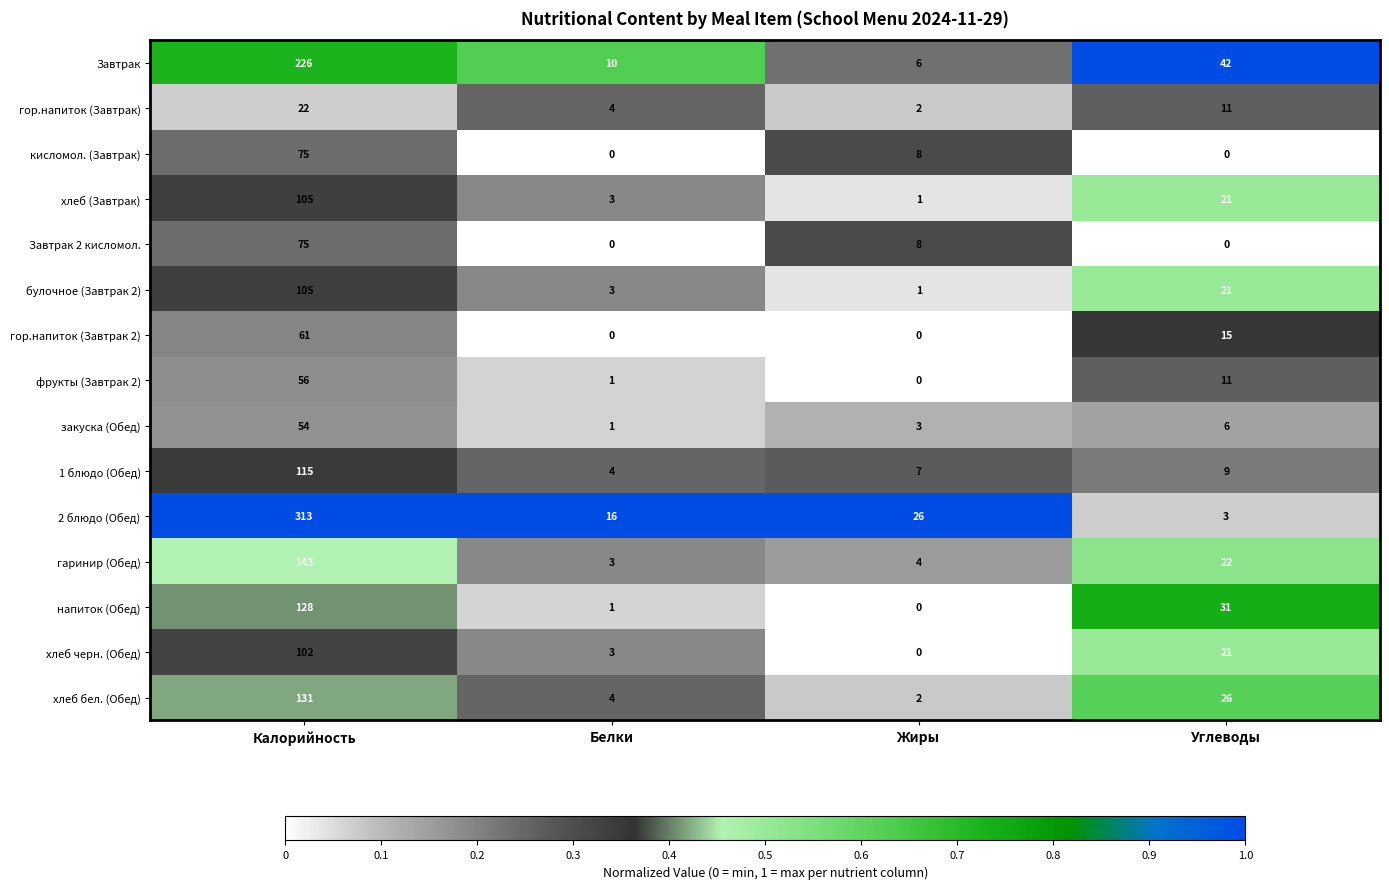

Which category has the highest value across all series?

Калорийность